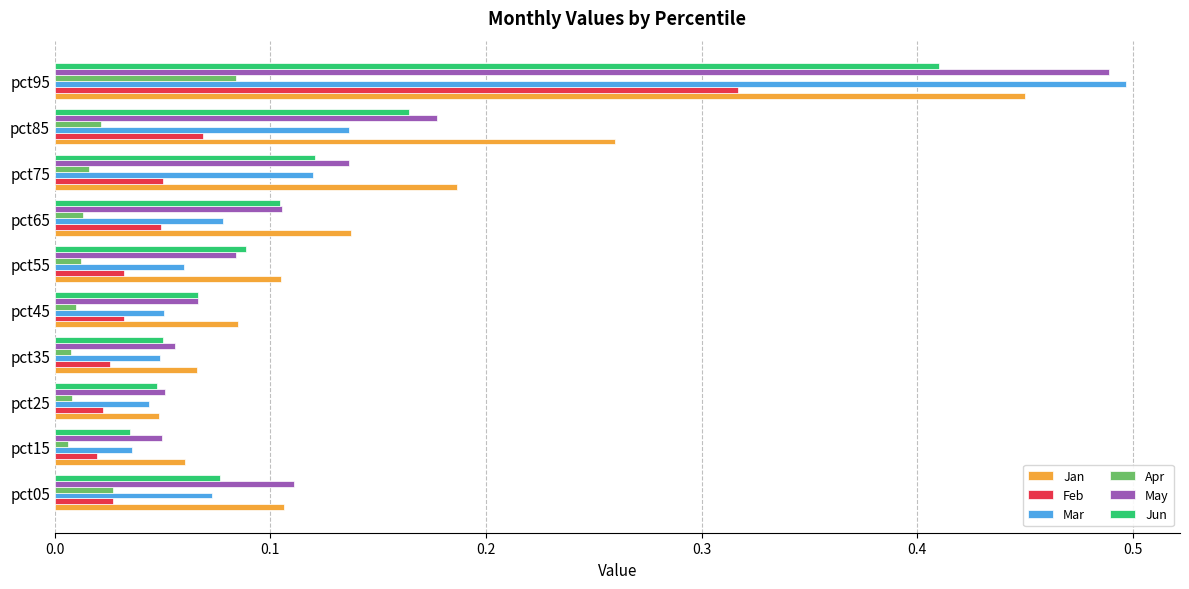

What is the sum of all Feb values?

0.6